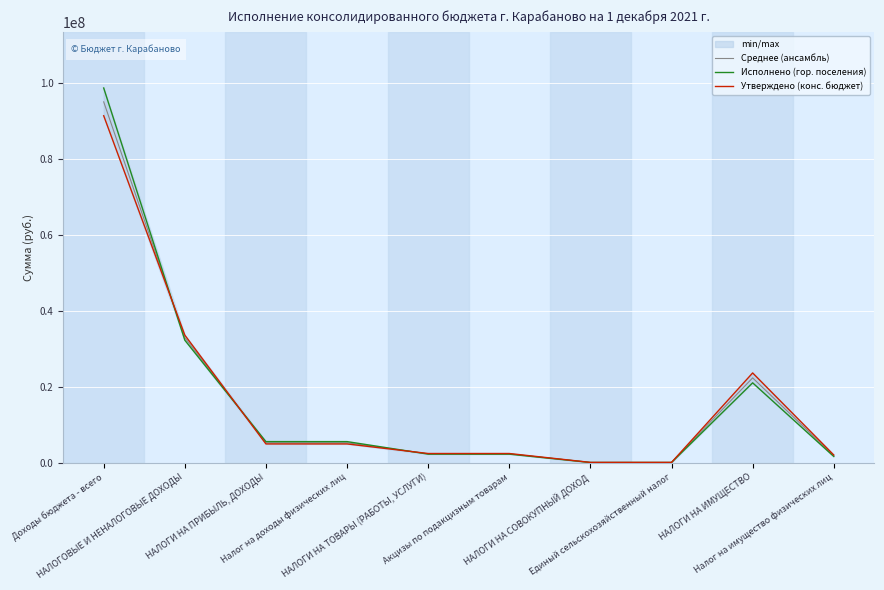

What is the value of the Утверждено (конс. бюджет) point at the 6th from the left?

2378000.0